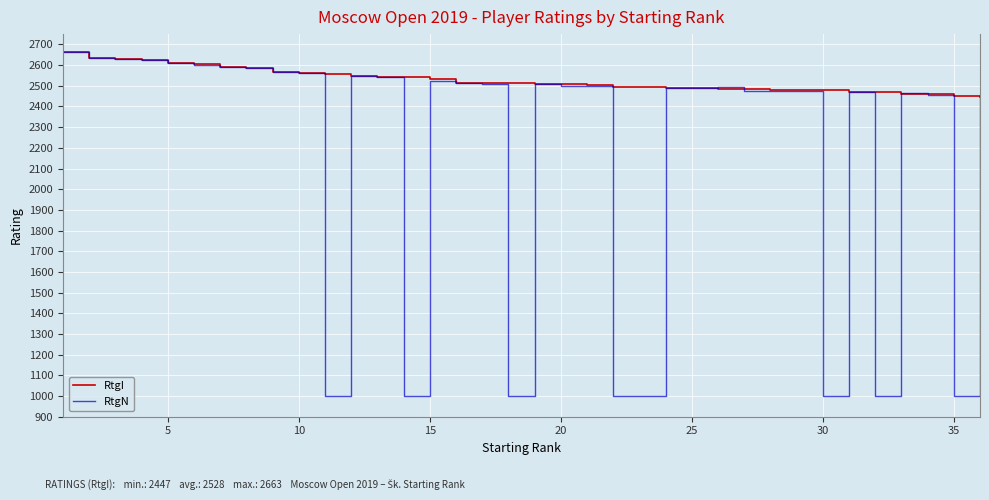

What is the smallest value displayed?

1000